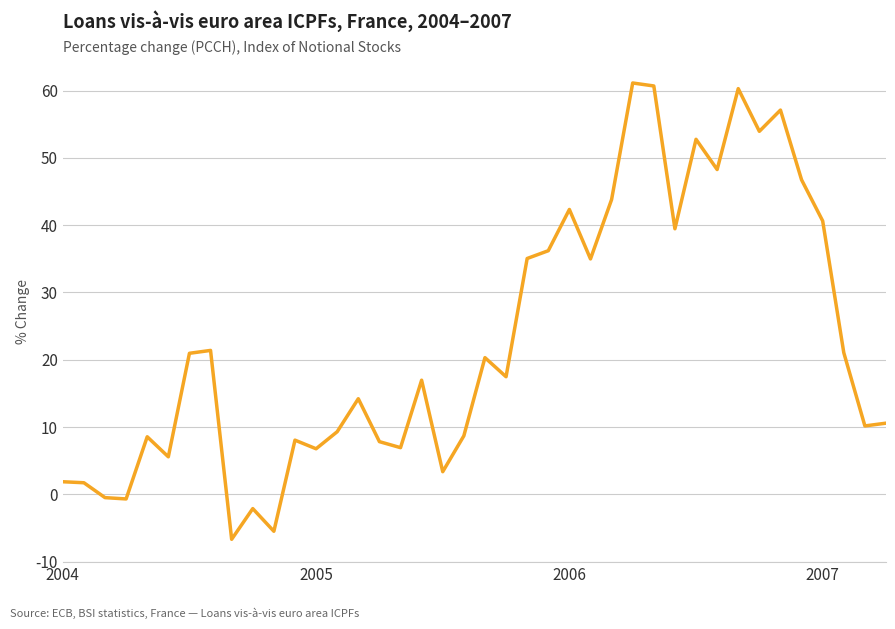

What is the difference between the maximum and minimum values?

67.8